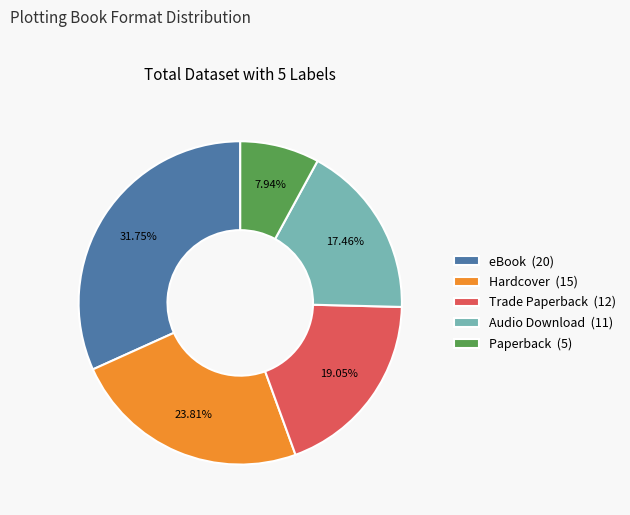

True or false: Trade Paperback accounts for 9% of the total.

False